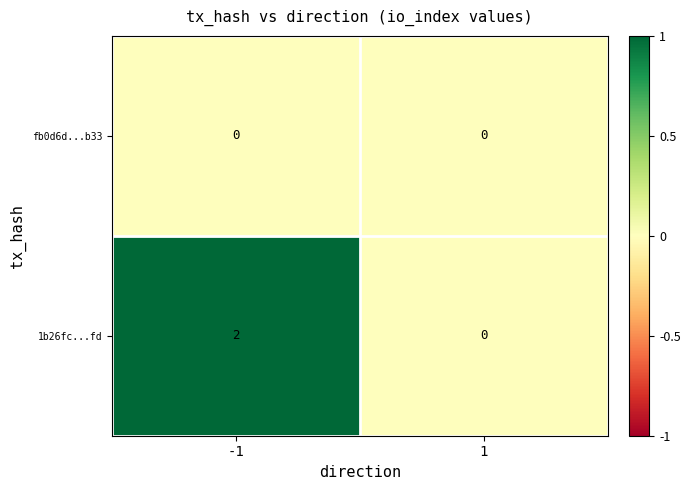

Reading left to right, what are all the values shown in this chart?

fb0d6d...b33: -1=0	1=0
1b26fc...fd: -1=2	1=0